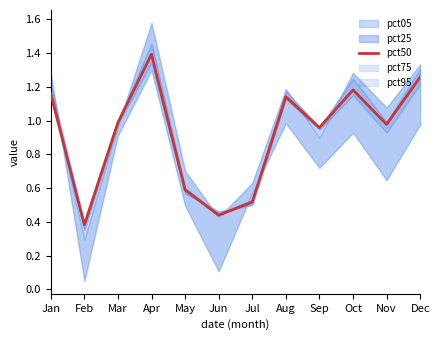

The chart shows a value of 0.4 at Feb. True or false?

True